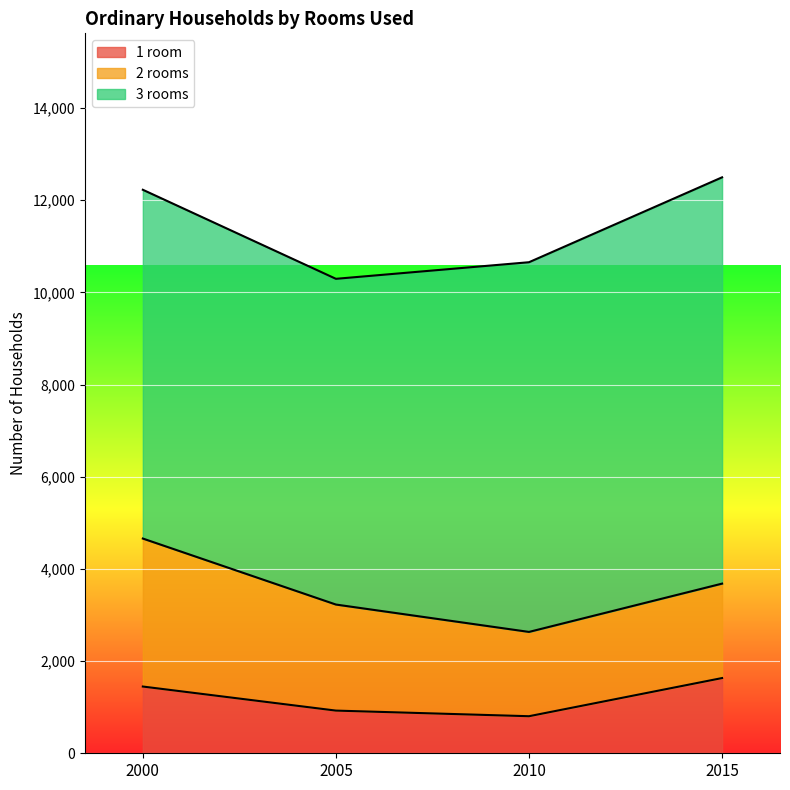

What is the greatest value displayed?

8815